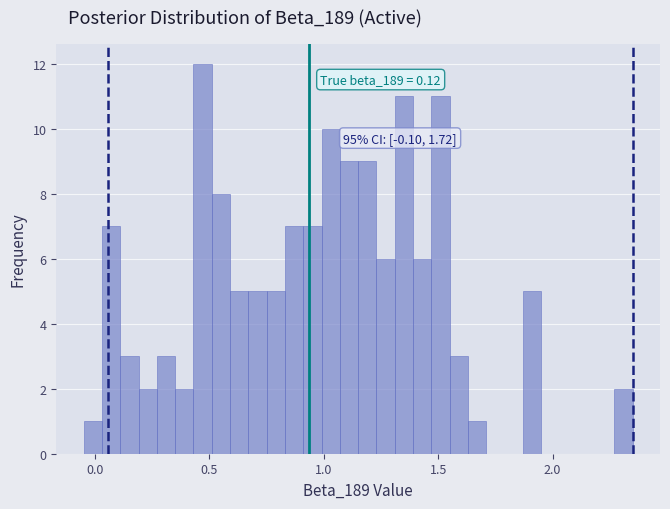

Around what value on the x-axis is the tallest bar? Give the approximate position of its centre, as read against the axis.

0.45